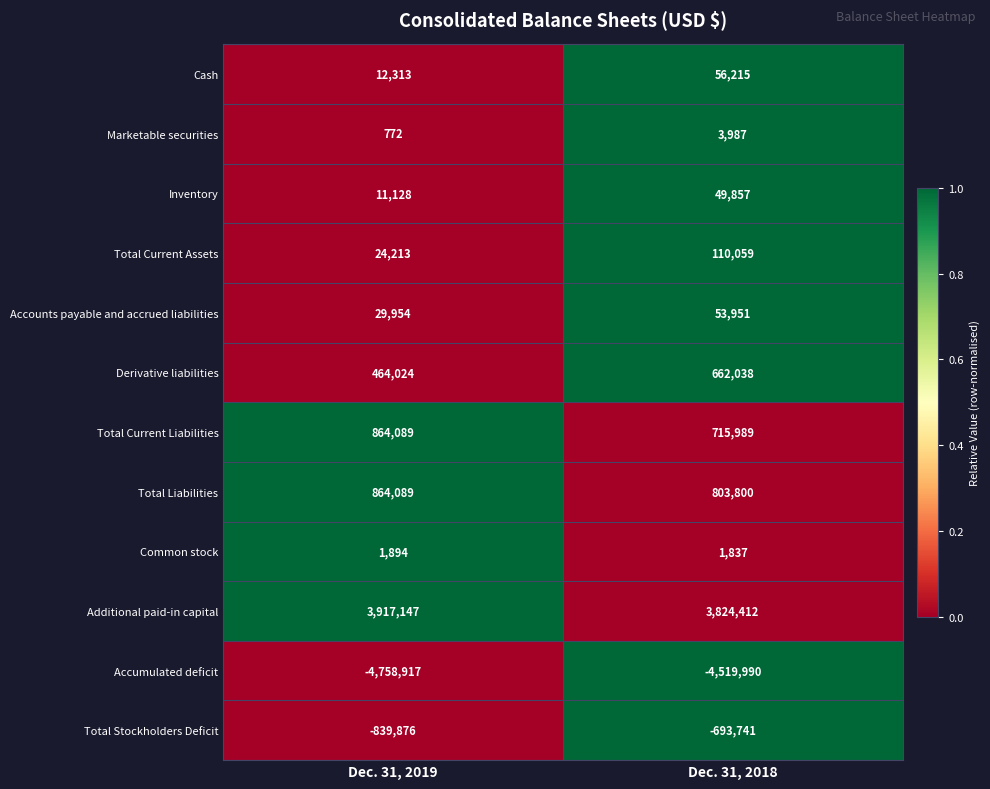

Which series changed the most between Dec. 31, 2019 and Dec. 31, 2018?

Accumulated deficit